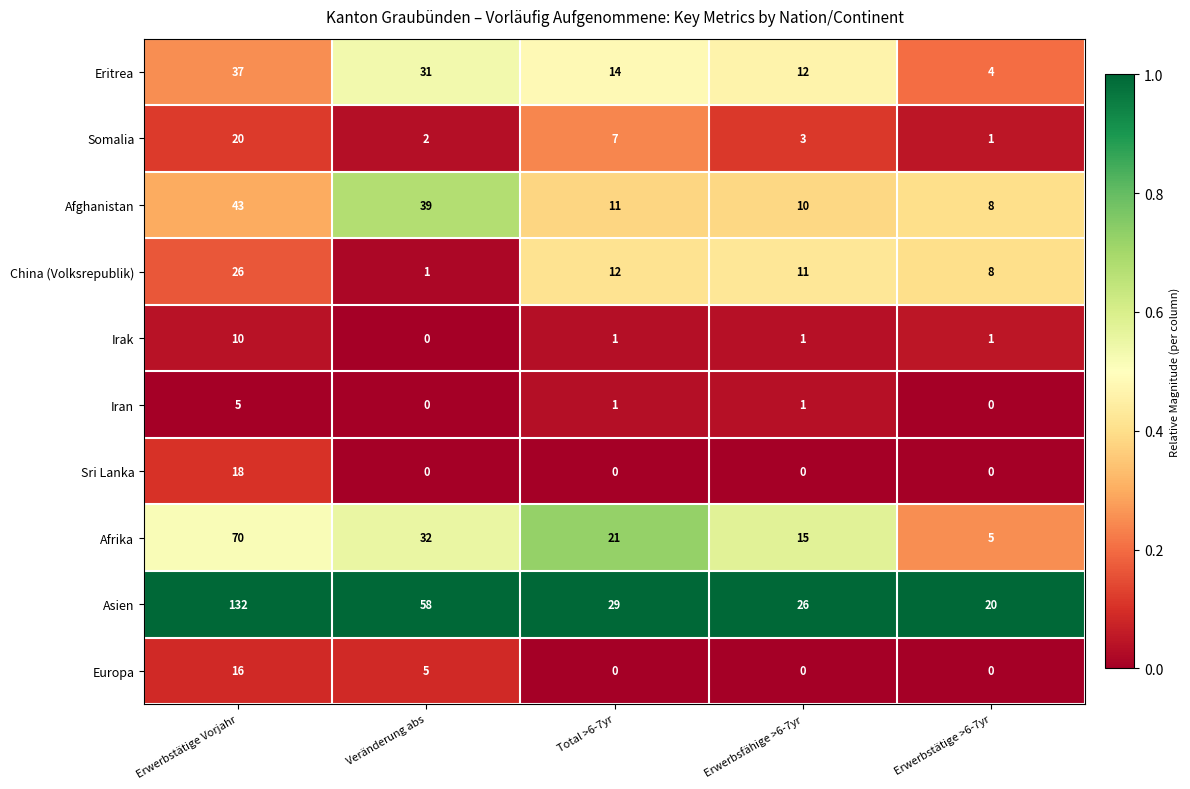

What is the sum of the Irak values at Erwerbsfähige >6-7yr and Erwerbstätige Vorjahr?

11